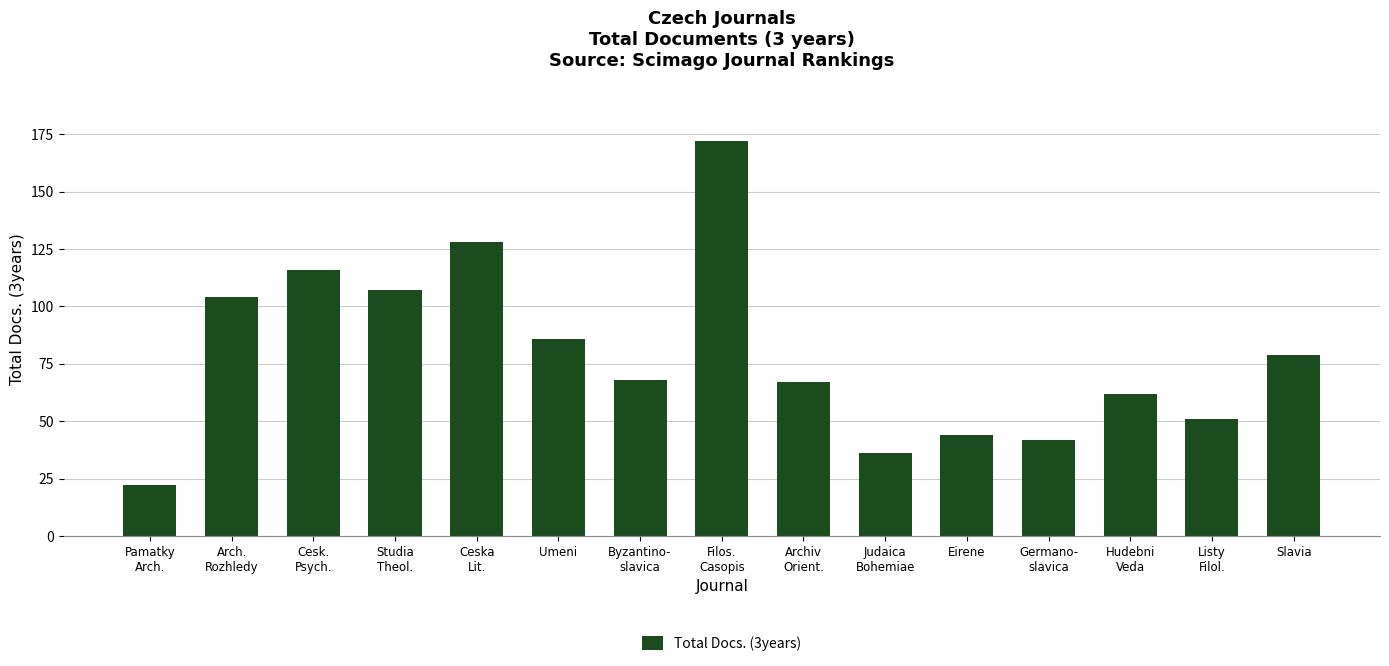

What is the value of the 11th bar from the left?

44